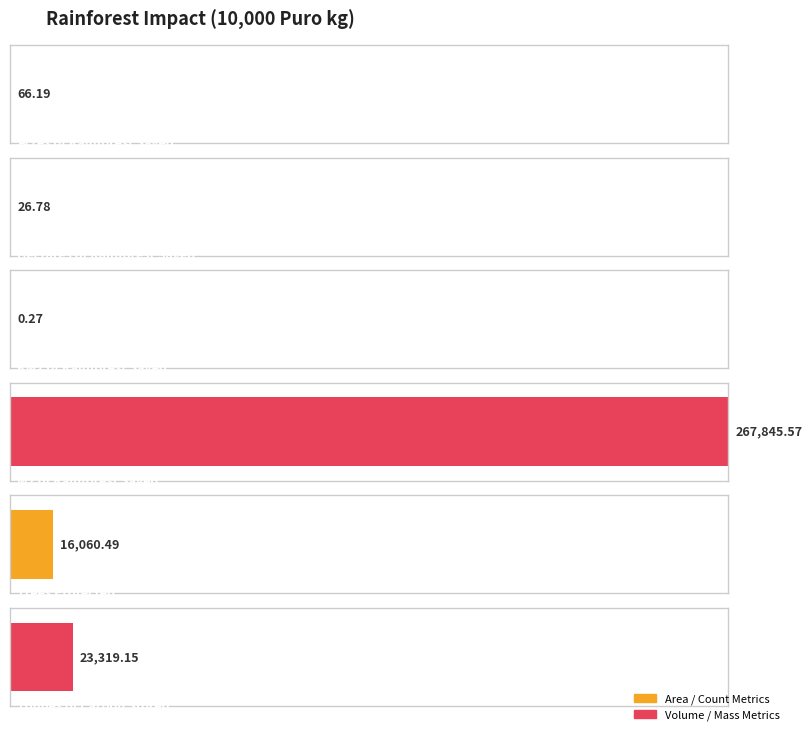

Does the chart contain any negative values?

No